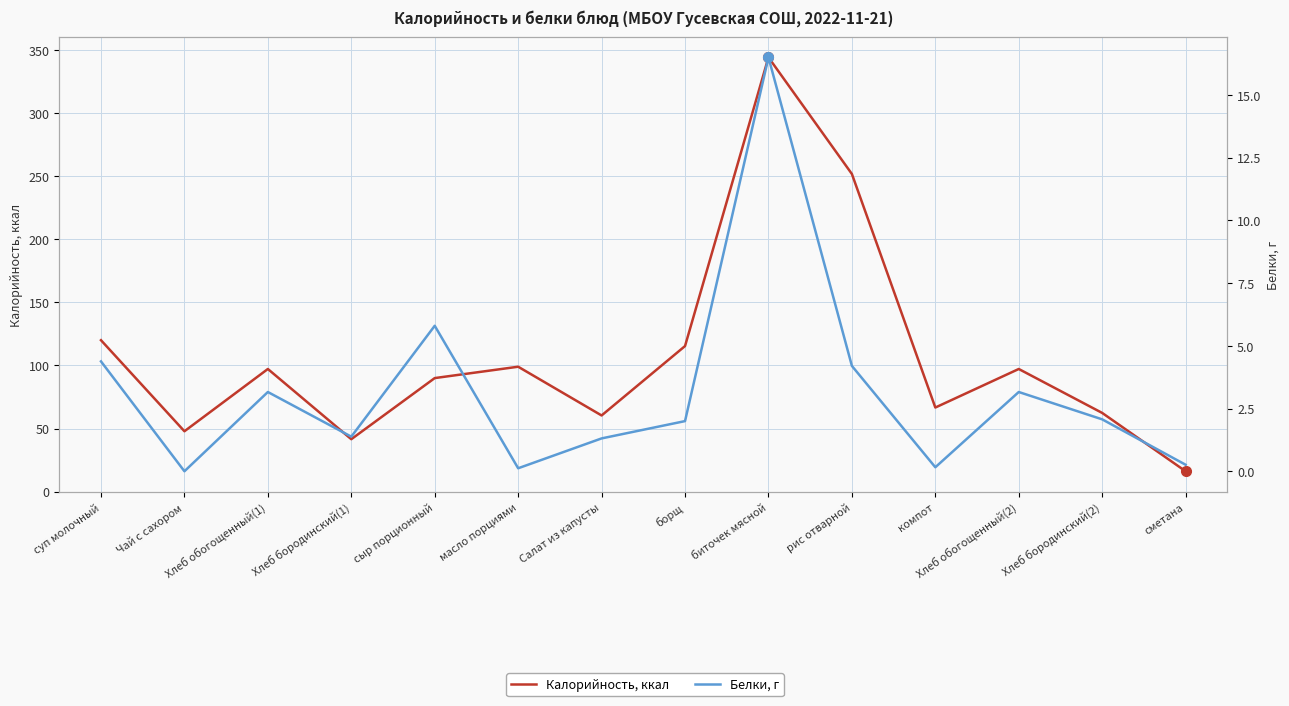

Reading left to right, what are all the values shown in this chart?

Калорийность, ккал: суп молочный=120.0	Чай с сахором=47.9	Хлеб обогощенный(1)=97.2	Хлеб бородинский(1)=41.6	сыр порционный=90.0	масло порциями=99.0	Салат из капусты=60.4	борщ=115.4	биточек мясной=344.0	рис отварной=251.6	компот=66.7	Хлеб обогощенный(2)=97.2	Хлеб бородинский(2)=62.4	сметана=16.2
Белки, г: суп молочный=4.4	Чай с сахором=0.0	Хлеб обогощенный(1)=3.2	Хлеб бородинский(1)=1.4	сыр порционный=5.8	масло порциями=0.1	Салат из капусты=1.3	борщ=2.0	биточек мясной=16.5	рис отварной=4.2	компот=0.2	Хлеб обогощенный(2)=3.2	Хлеб бородинский(2)=2.1	сметана=0.3